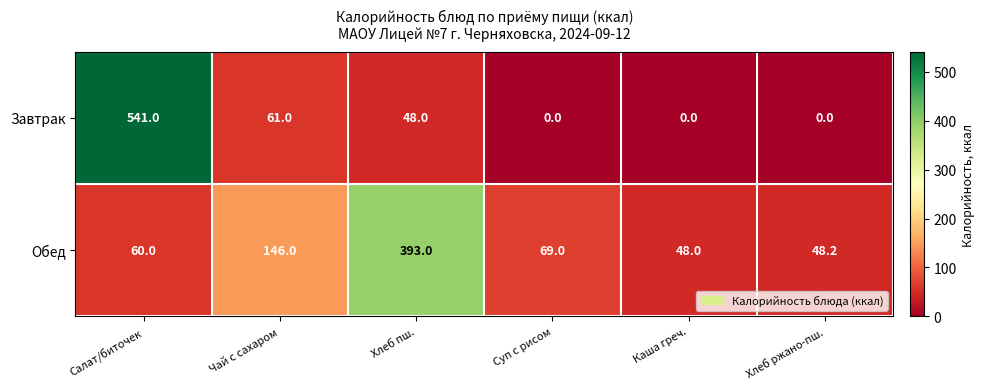

What is the greatest value displayed?

541.0